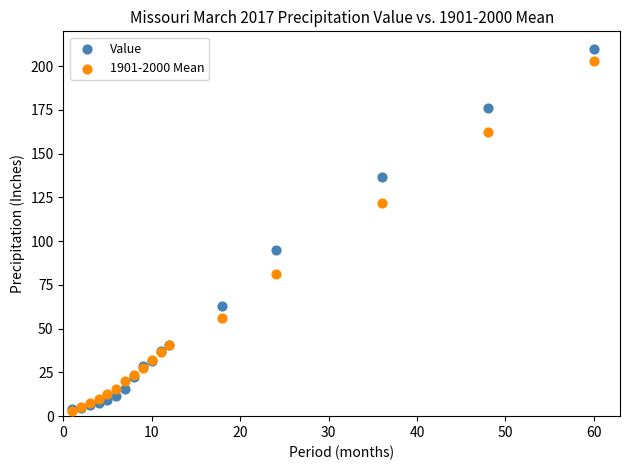

In the Value series, what Y value is closest to 106?

95.2